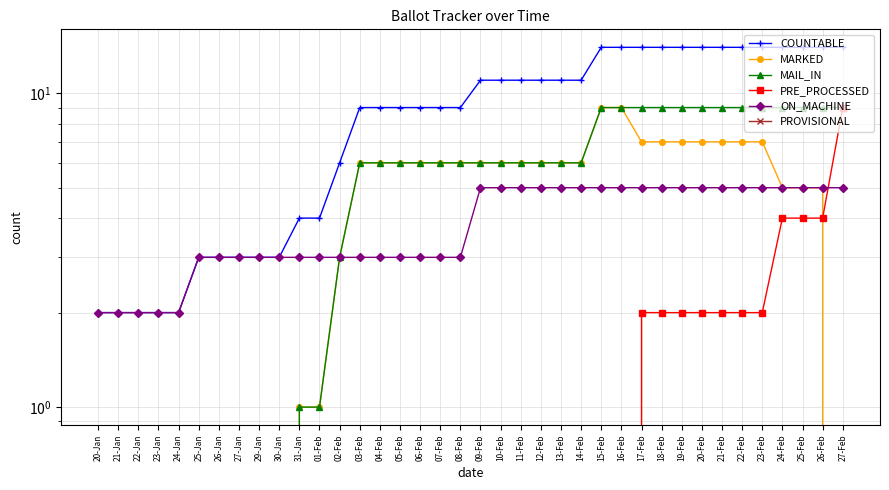

Does the chart have visible grid lines?

Yes